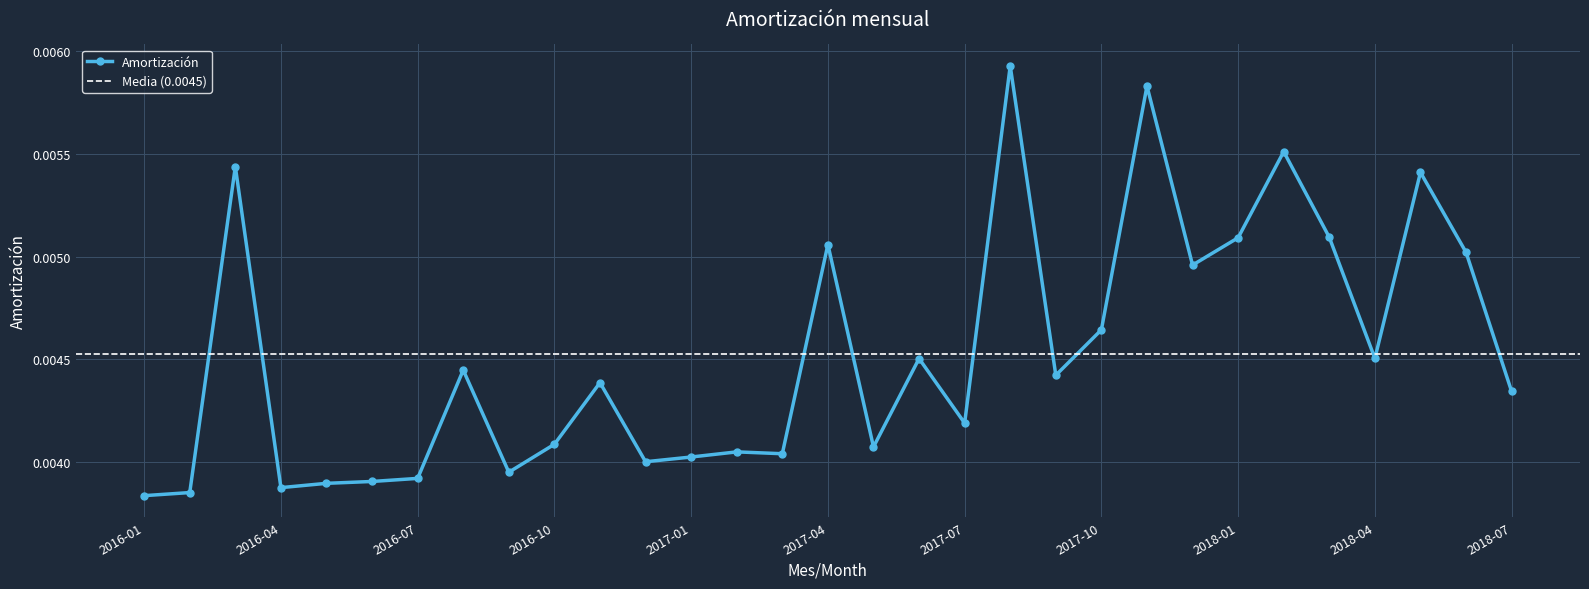

How many points are lower than both their immediate neighbors (excluding endpoints)?

9